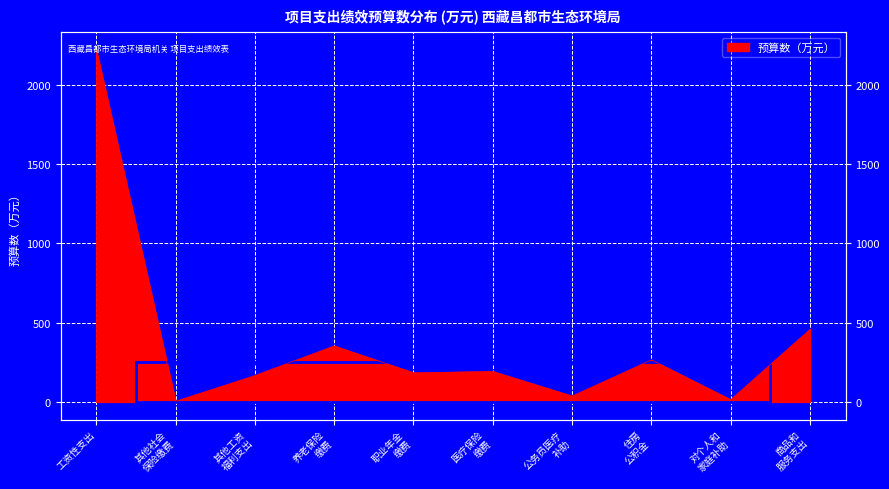

Where is the first local minimum?

其他社会 保险缴费